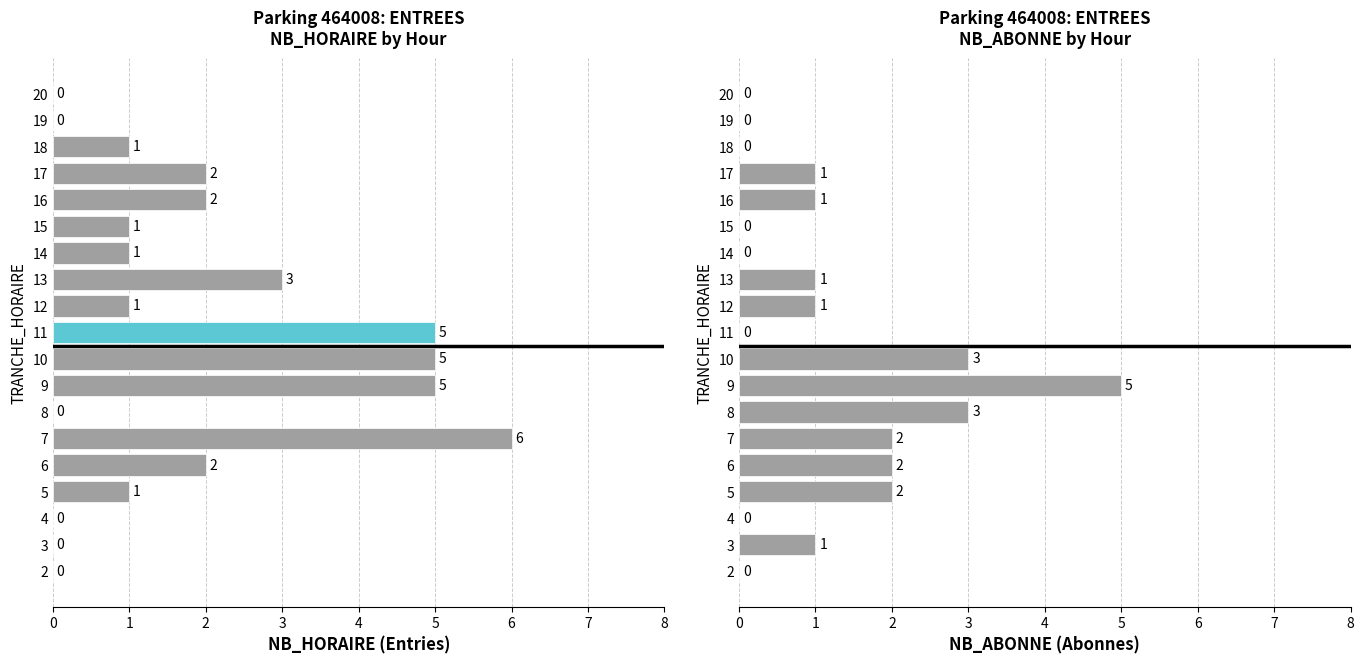

How many values are below 1?

8